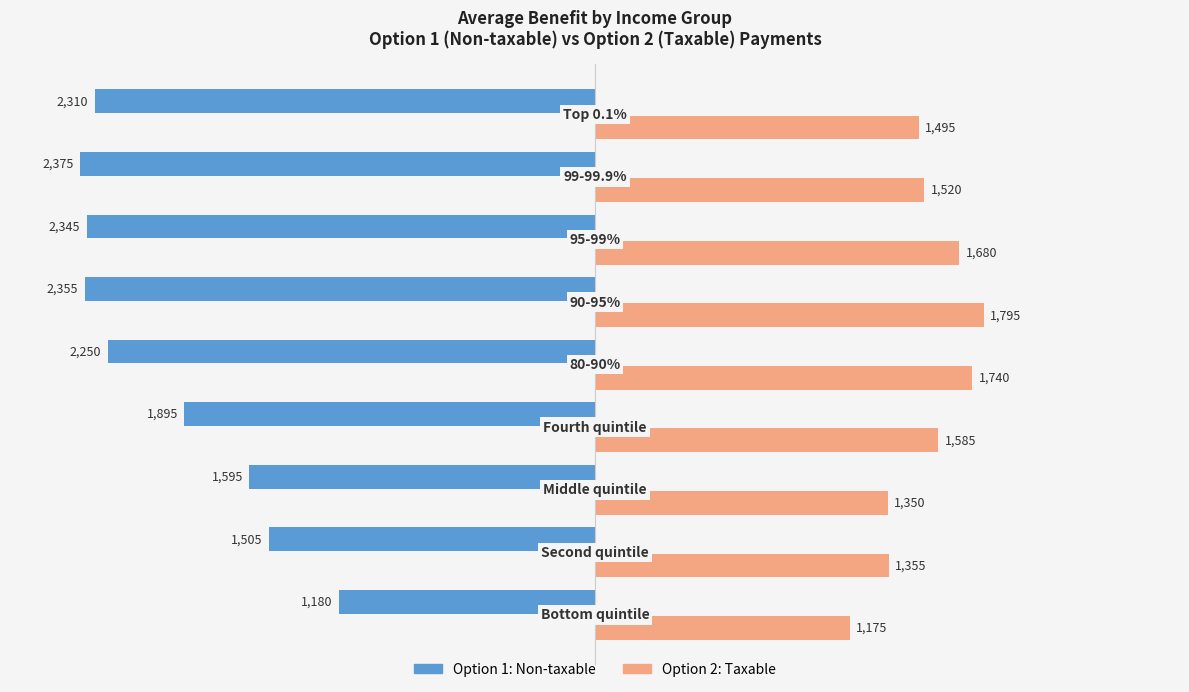

Which series has the widest spread of values?

Option 1: Non-taxable